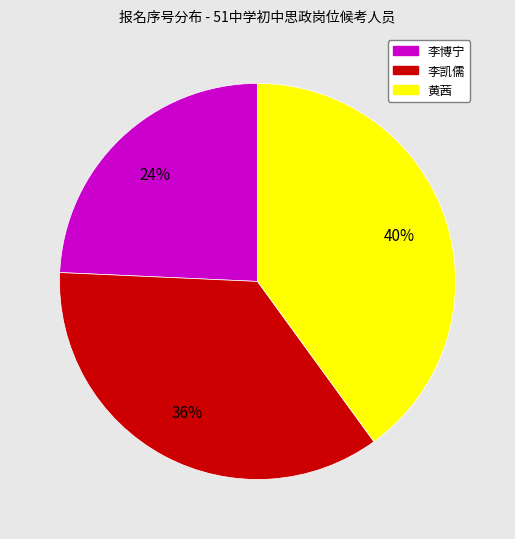

To the nearest percent, what is the difference between the largest and smallest slice percentages?

16%